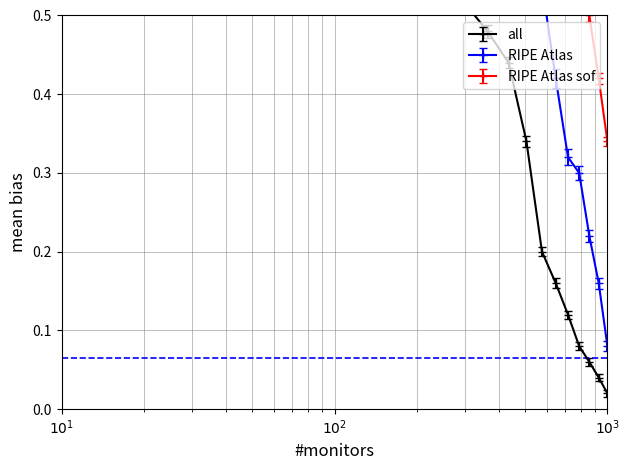

True or false: RIPE Atlas and all intersect in this chart.

False